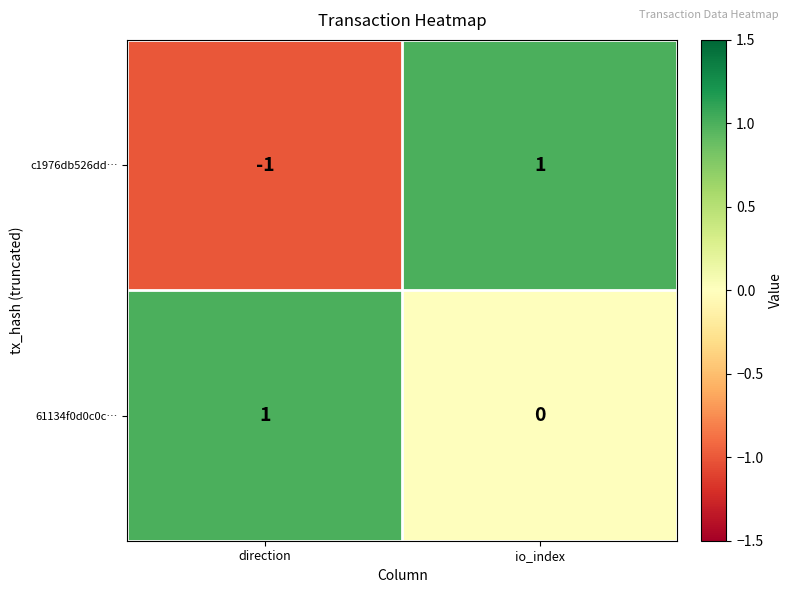

Which category has the highest value in the 61134f0d0c0c… series?

direction